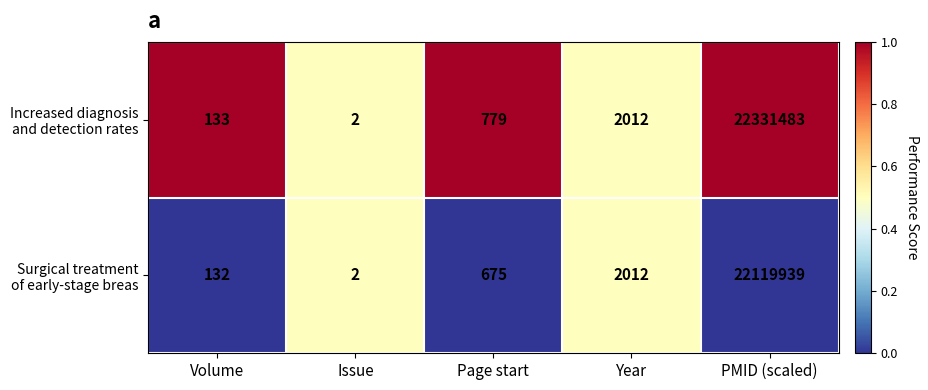

What is the total value across all series at Volume?

265